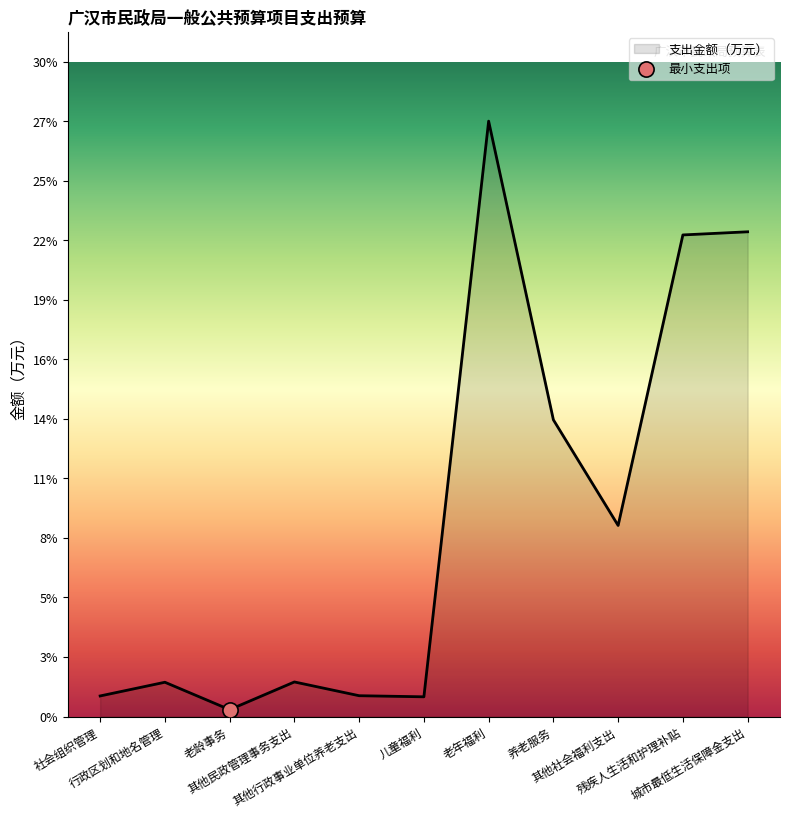

Between 残疾人生活和护理补贴 and 养老服务, which is larger?

残疾人生活和护理补贴